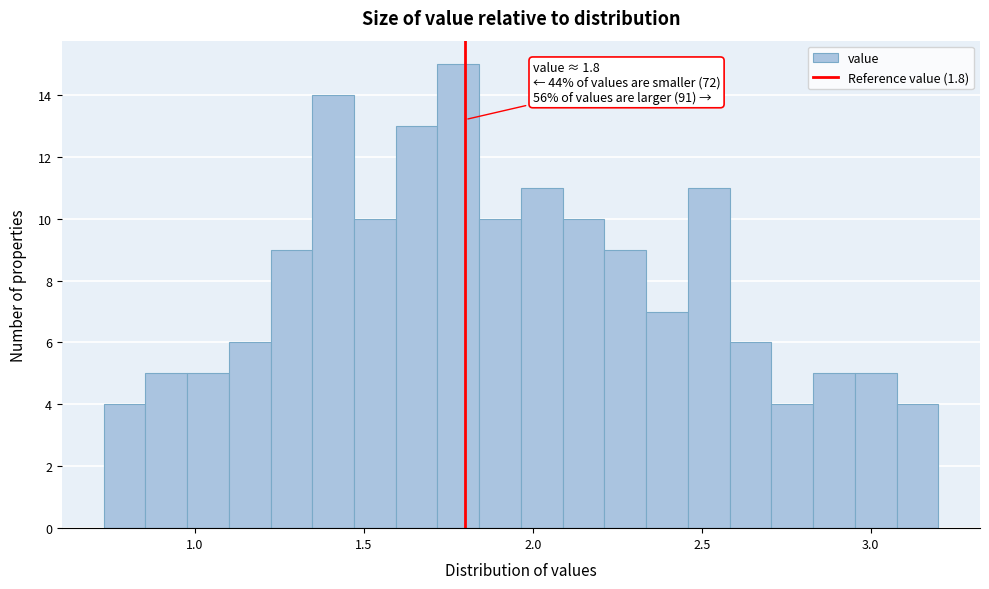

Around what value on the x-axis is the tallest bar? Give the approximate position of its centre, as read against the axis.

1.80